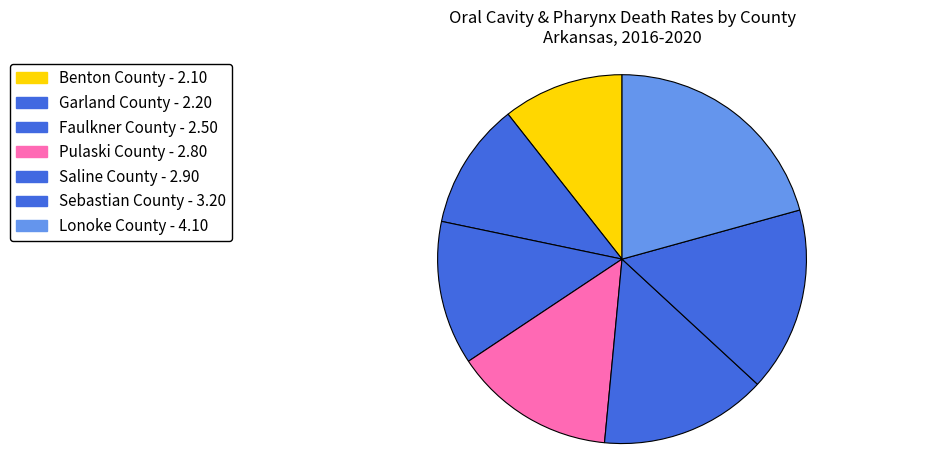

Combined, what portion of the pie is Sebastian County and Garland County?

27.3%